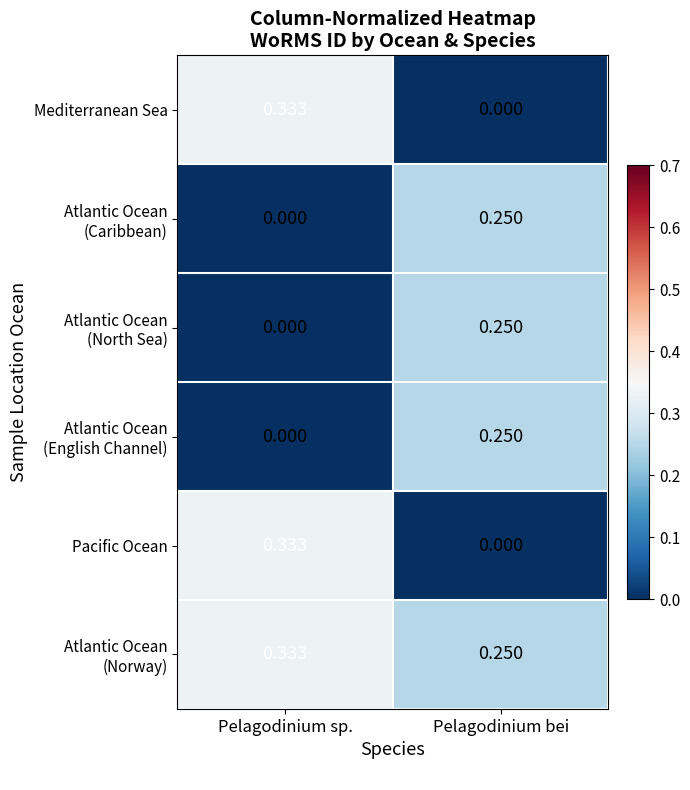

Rank the categories by Pacific Ocean value from highest to lowest.

Pelagodinium sp., Pelagodinium bei